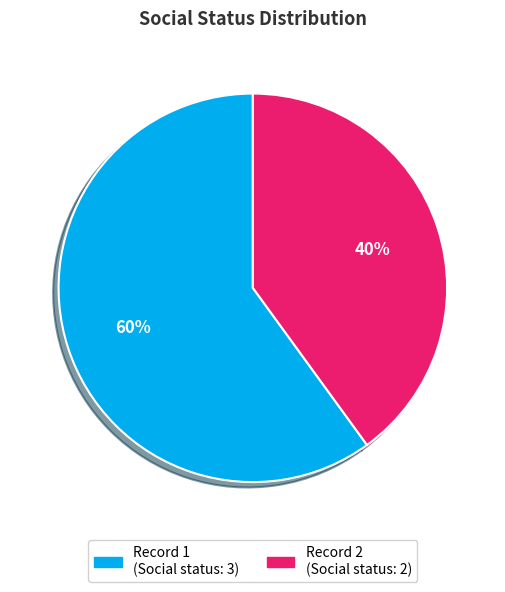

To the nearest percent, what is the difference between the largest and smallest slice percentages?

20%